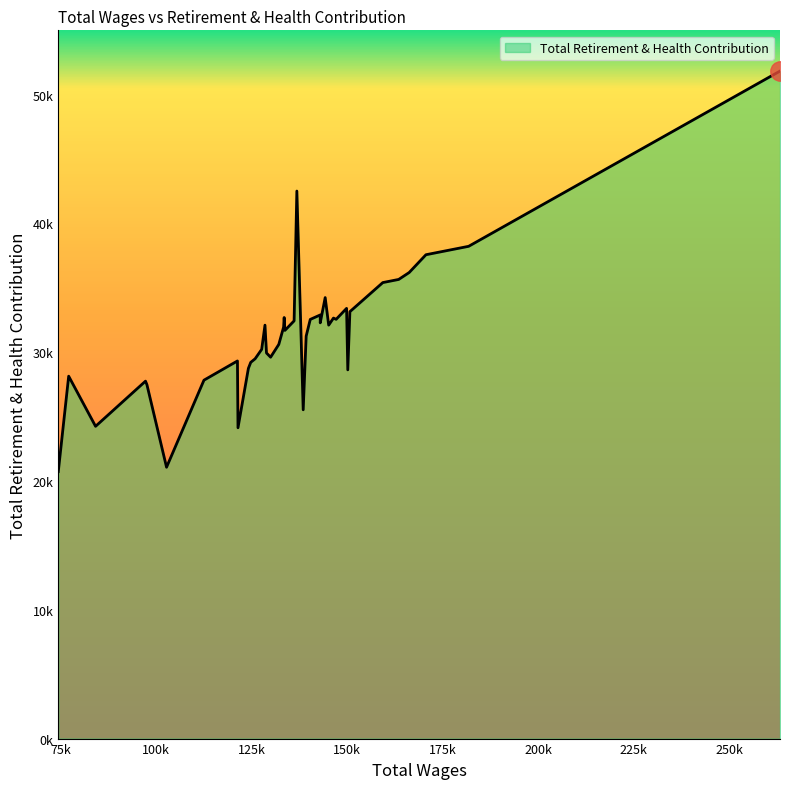

What is the difference between the maximum and second lowest values?

30765